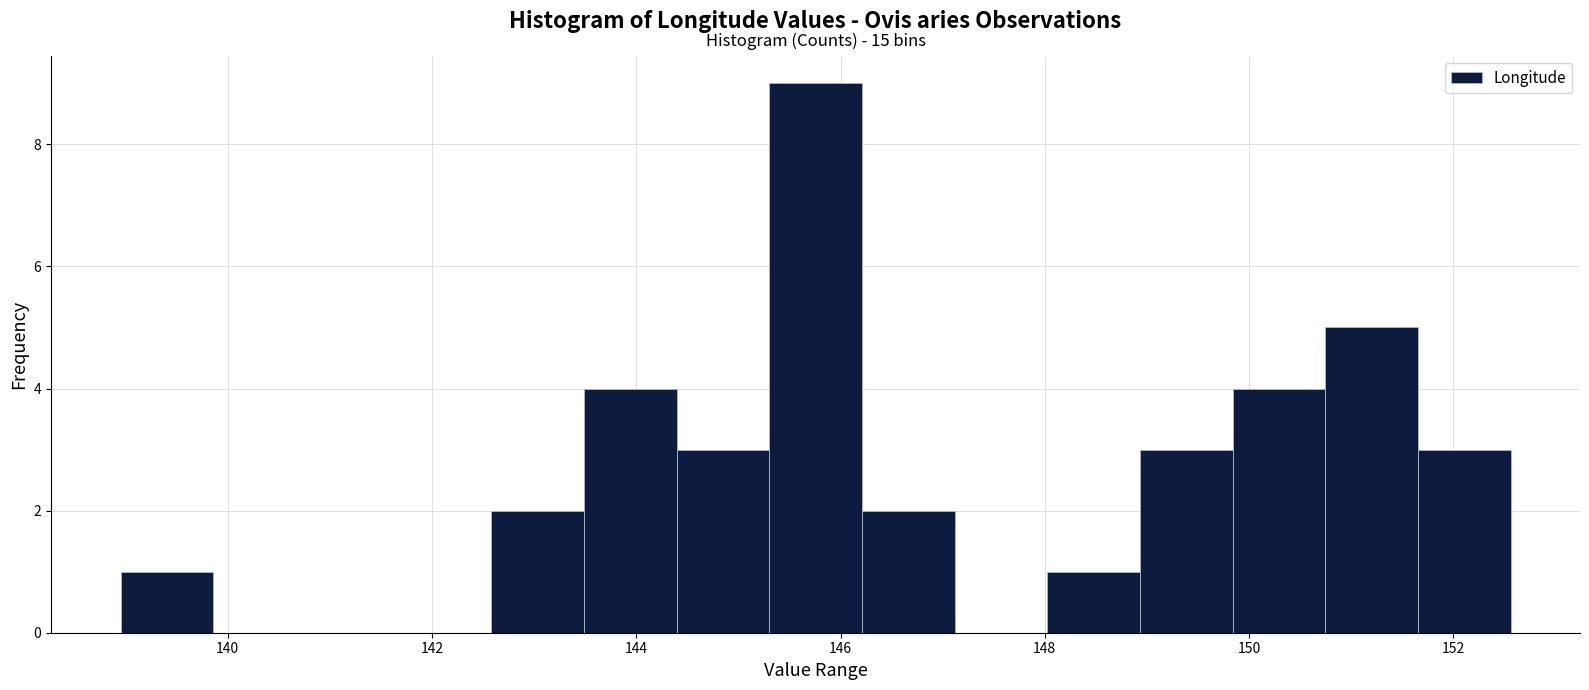

Over which range of the x-axis is the bar tallest?

145.4 to 146.2